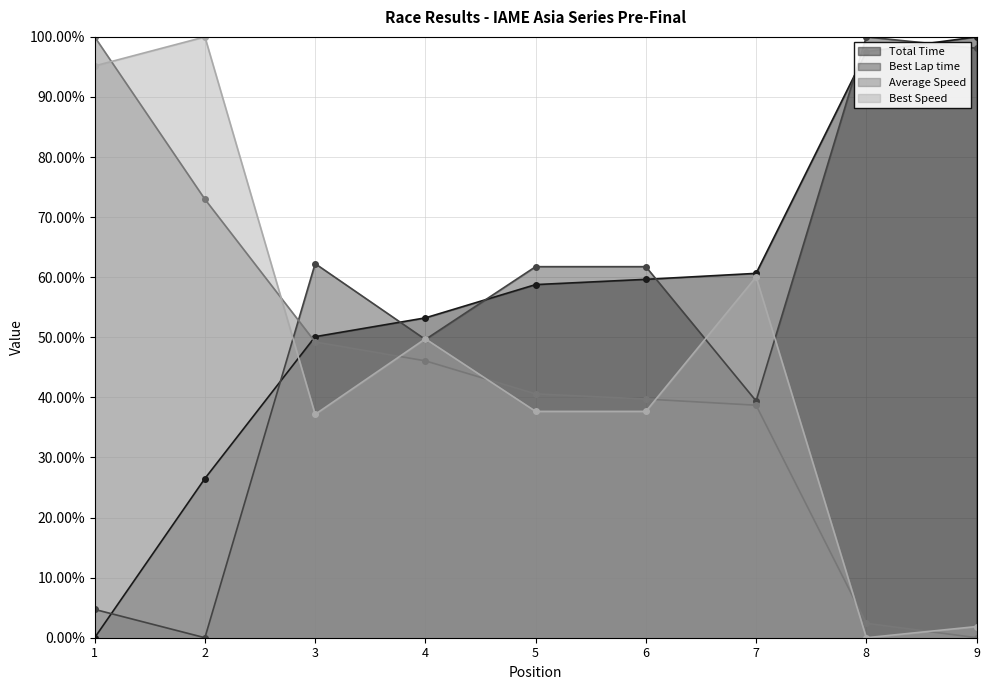

At which category is the sum across all series the highest?

9